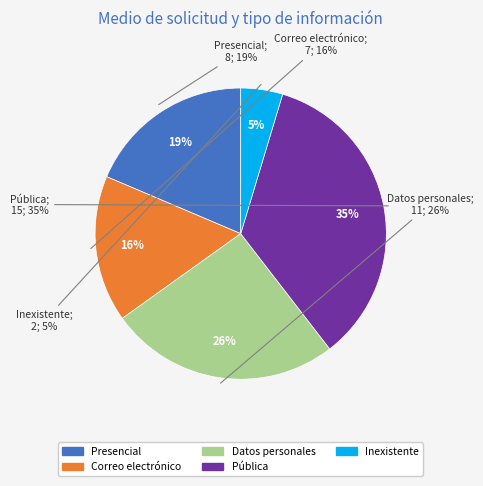

To the nearest percent, what is the average slice percentage?

20%